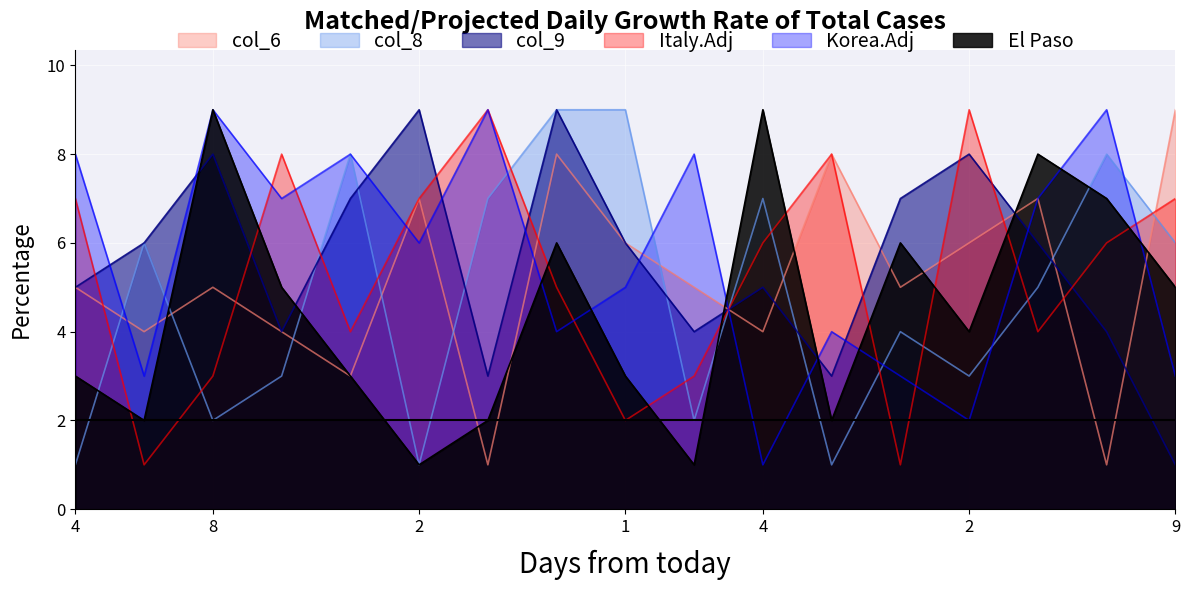

In col_3, how many points are higher than both neighbors (excluding endpoints)?

5